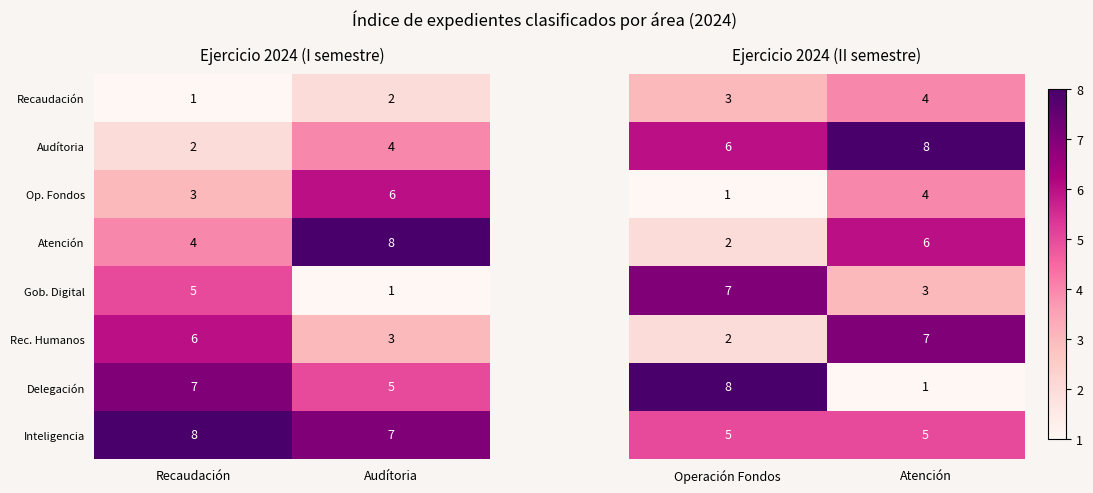

Read the Gob. Digital value at Recaudación.

5